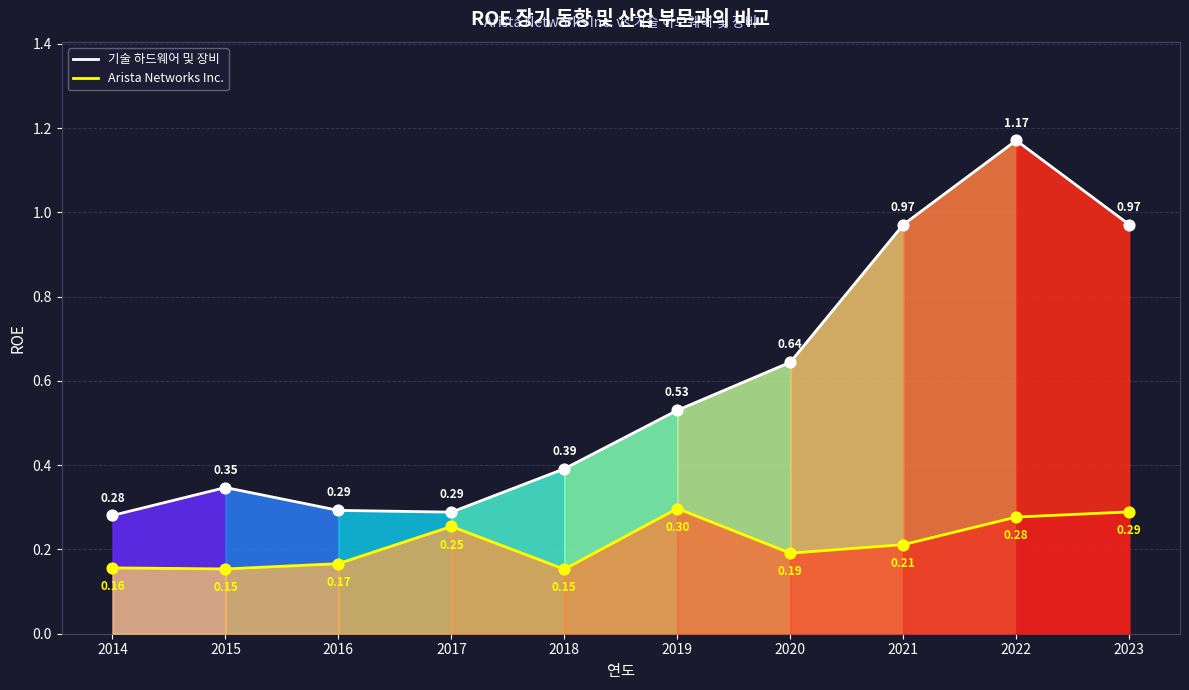

Which series has the widest spread of Y values?

기술 하드웨어 및 장비